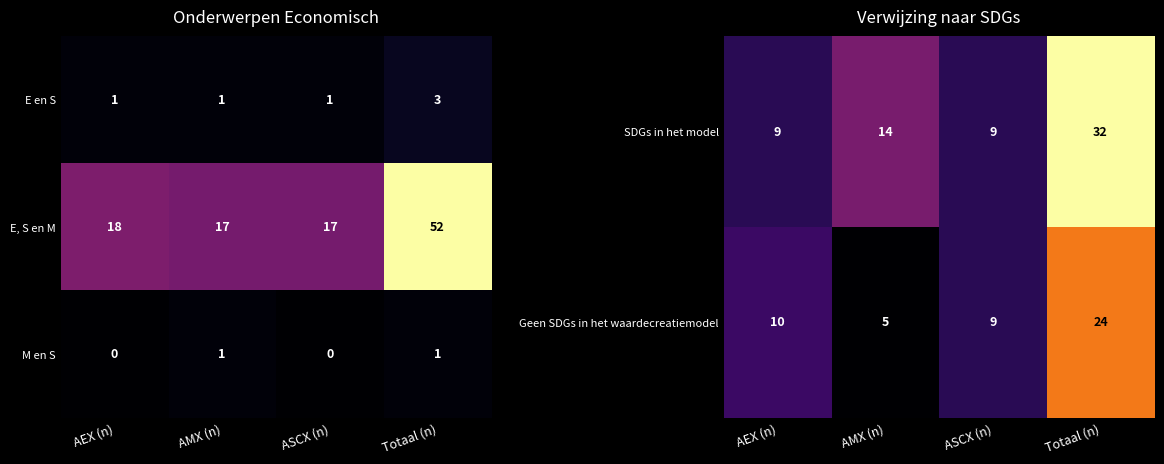

Count the E en S values in the range 1 to 3.

4